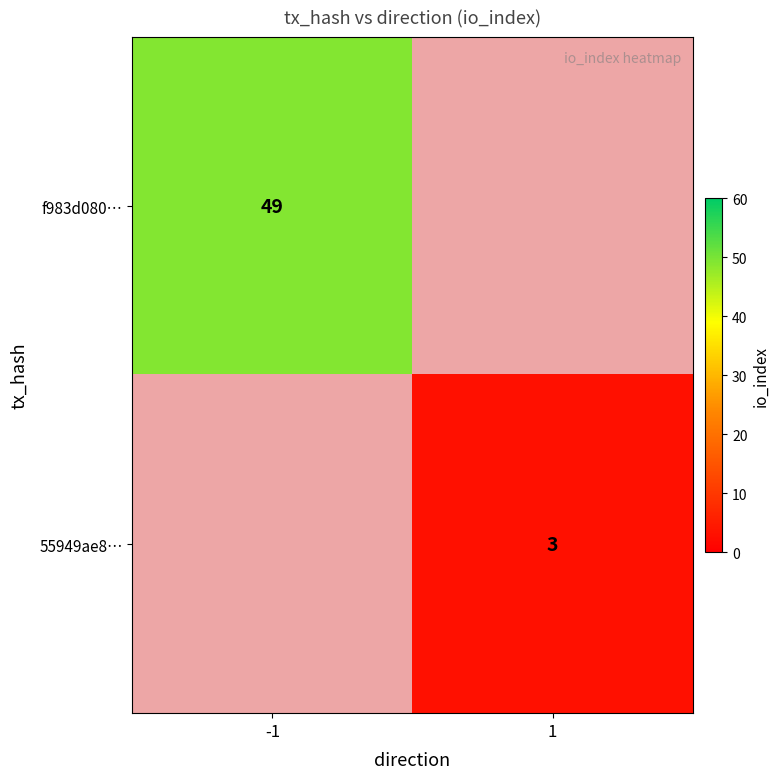

Is it true that 55949ae8… equals 5 at 1?

False